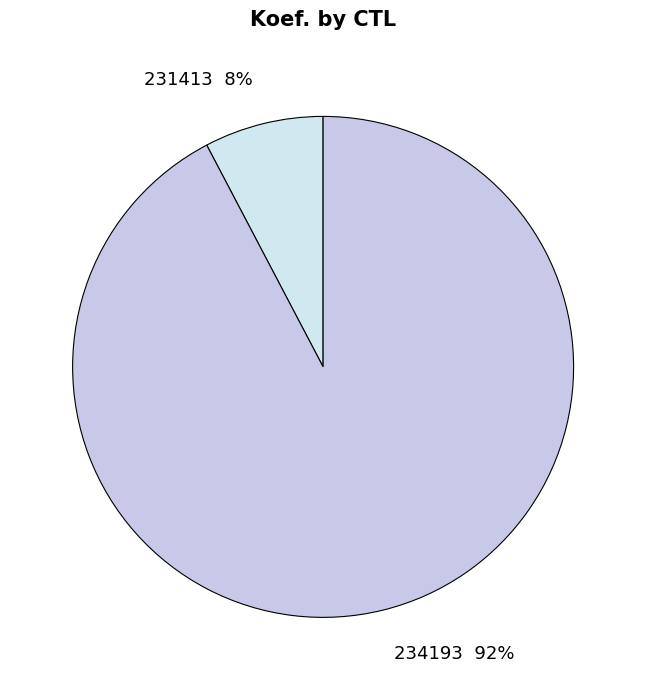

How many slices are in this pie chart?

2